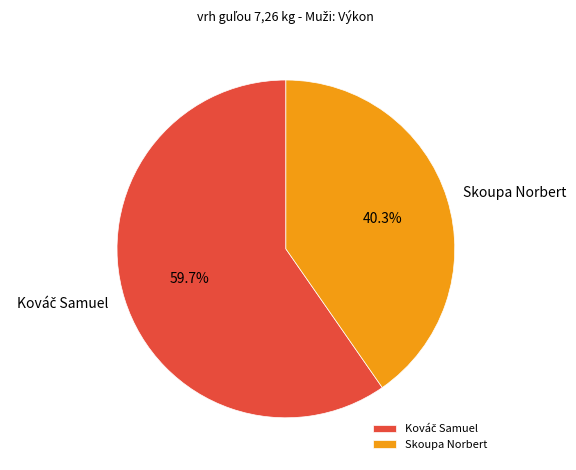

Which category has the smallest portion of the pie?

Skoupa Norbert